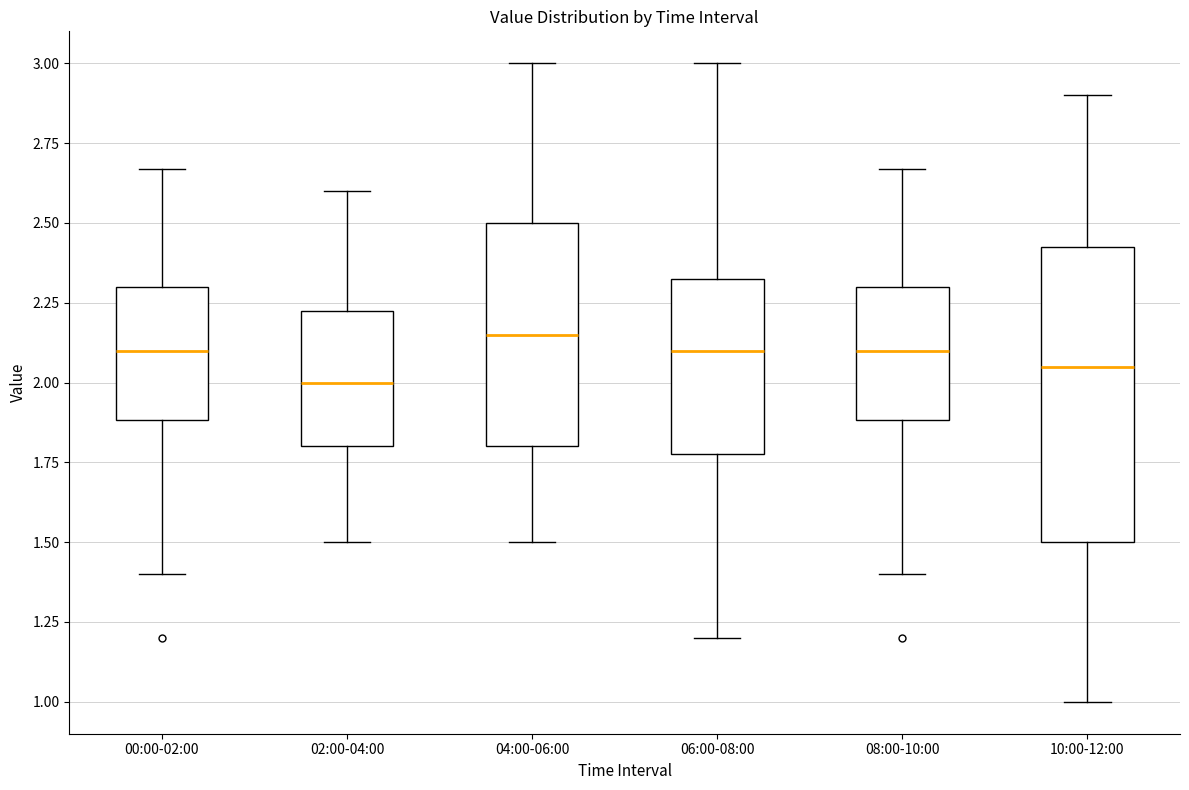

Reading left to right, transcribe this box plot: for each box, give where its median line is, the range the box spans, and where its two whiskers end, as read against the y-axis. The values are not printed on the chart, so give them approximately, as read against the axis.

00:00-02:00: median 2.10, box 1.90 to 2.30, whiskers 1.40 to 2.65
02:00-04:00: median 2.00, box 1.80 to 2.25, whiskers 1.50 to 2.60
04:00-06:00: median 2.15, box 1.80 to 2.50, whiskers 1.50 to 3.00
06:00-08:00: median 2.10, box 1.80 to 2.35, whiskers 1.20 to 3.00
08:00-10:00: median 2.10, box 1.90 to 2.30, whiskers 1.40 to 2.65
10:00-12:00: median 2.05, box 1.50 to 2.45, whiskers 1.00 to 2.90